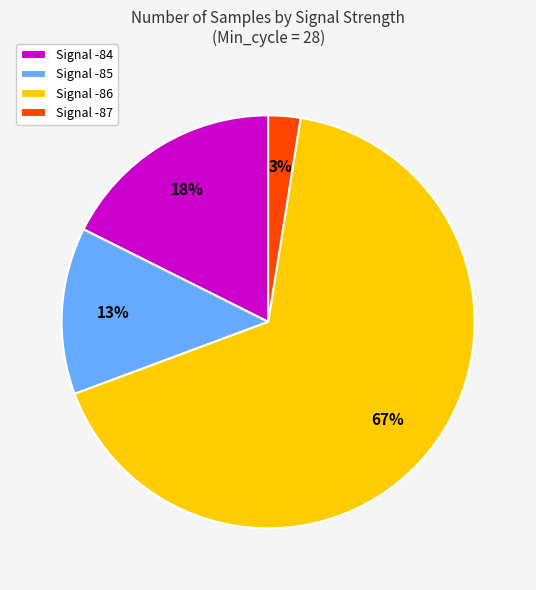

Is the sum of Signal -85 and Signal -87 greater than half?

No